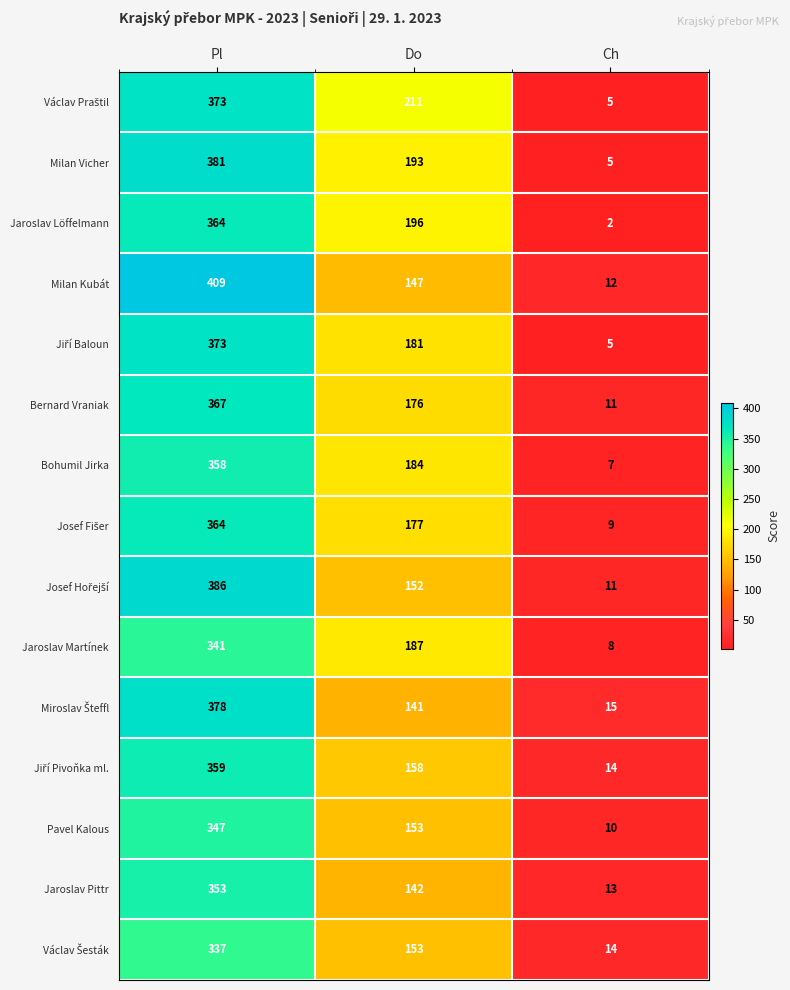

What is the spread (max minus min) of values at Pl?

72